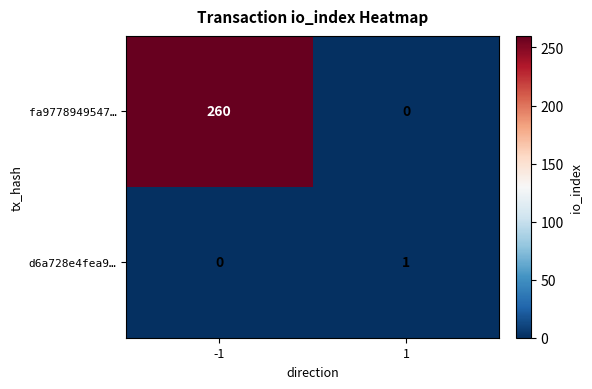

Read the fa9778949547… value at -1, to the nearest 10.

260